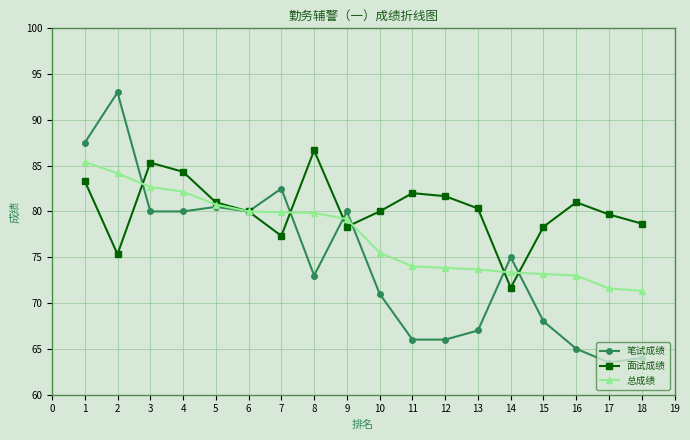

What is the sum of the 总成绩 values at 3 and 6?

162.7